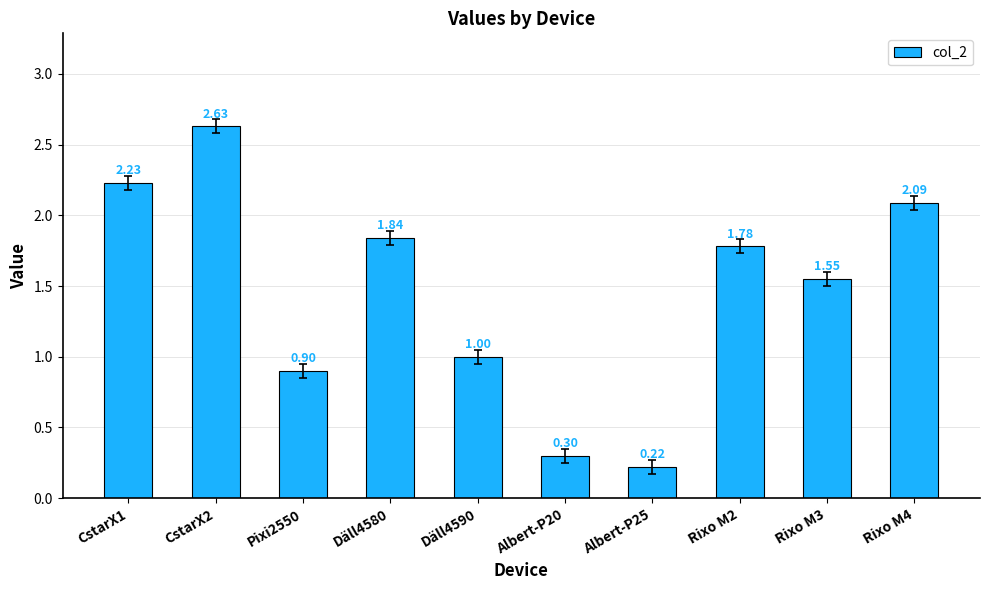

What position from the left is Rixo M3?

9